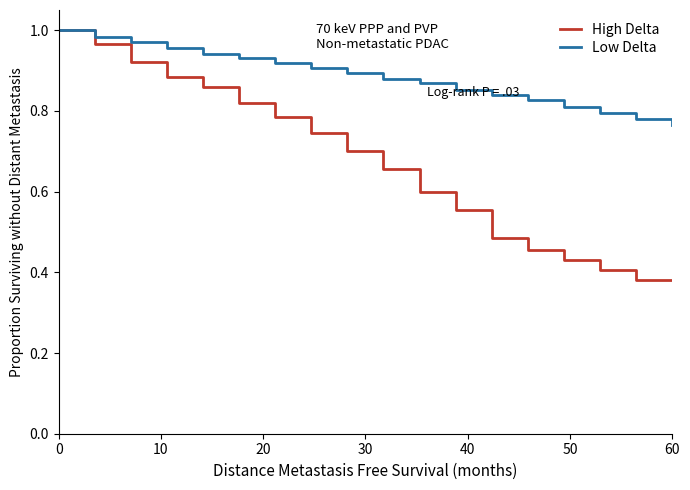

Rank the series by their average value, from lowest to highest.

High Delta, Low Delta